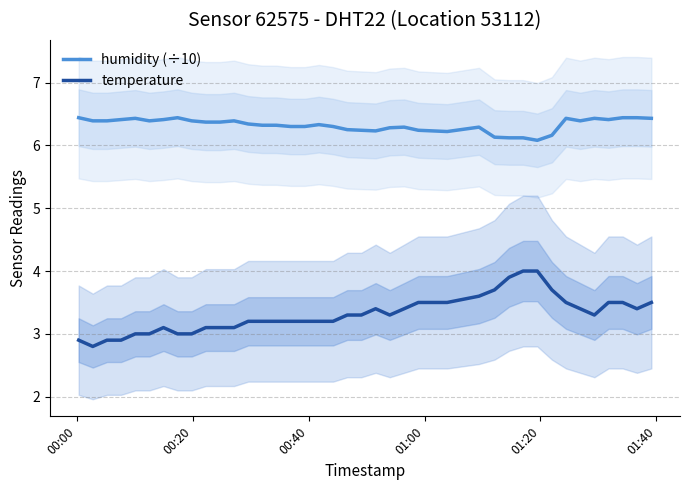

What is the maximum value for humidity (÷10)?

6.4